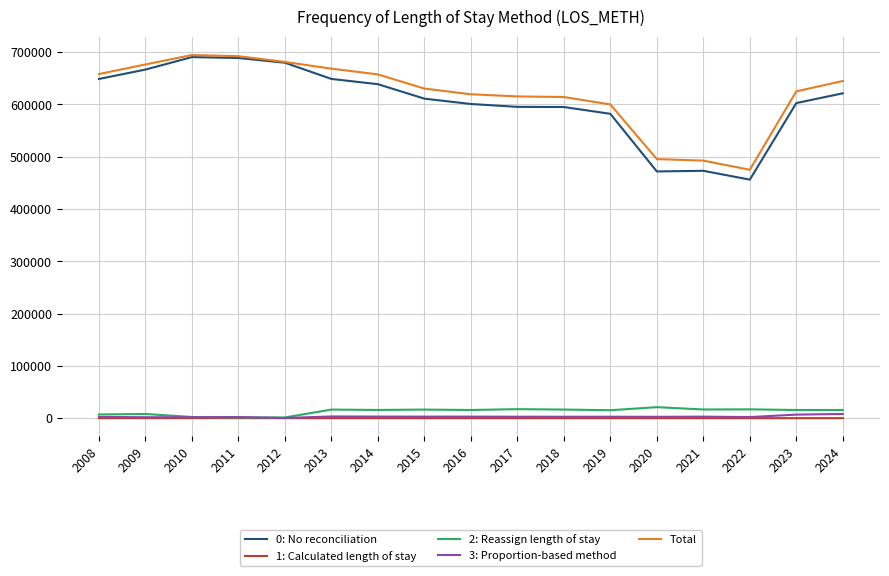

What is the total value across all series at 2020?

991058